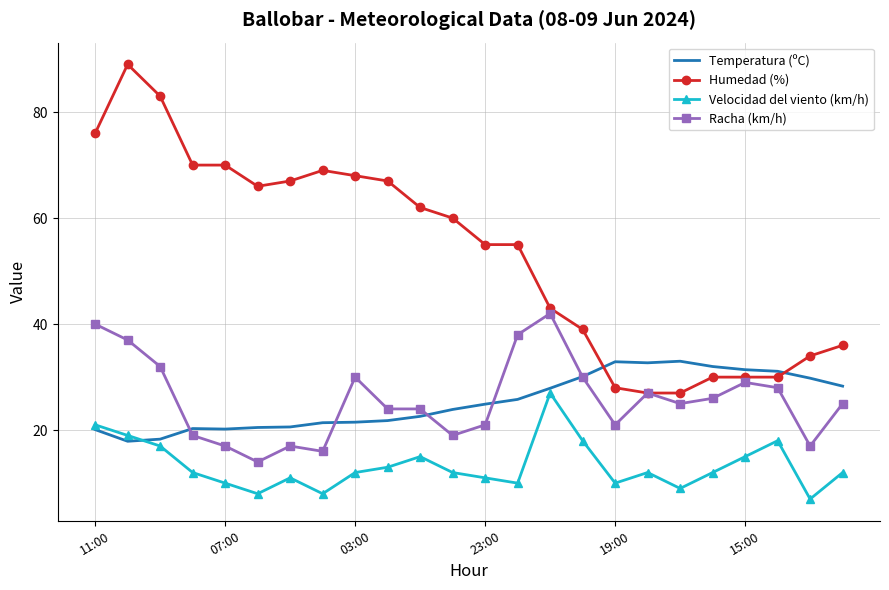

True or false: Racha (km/h) has more than 2 interior local peaks.

True